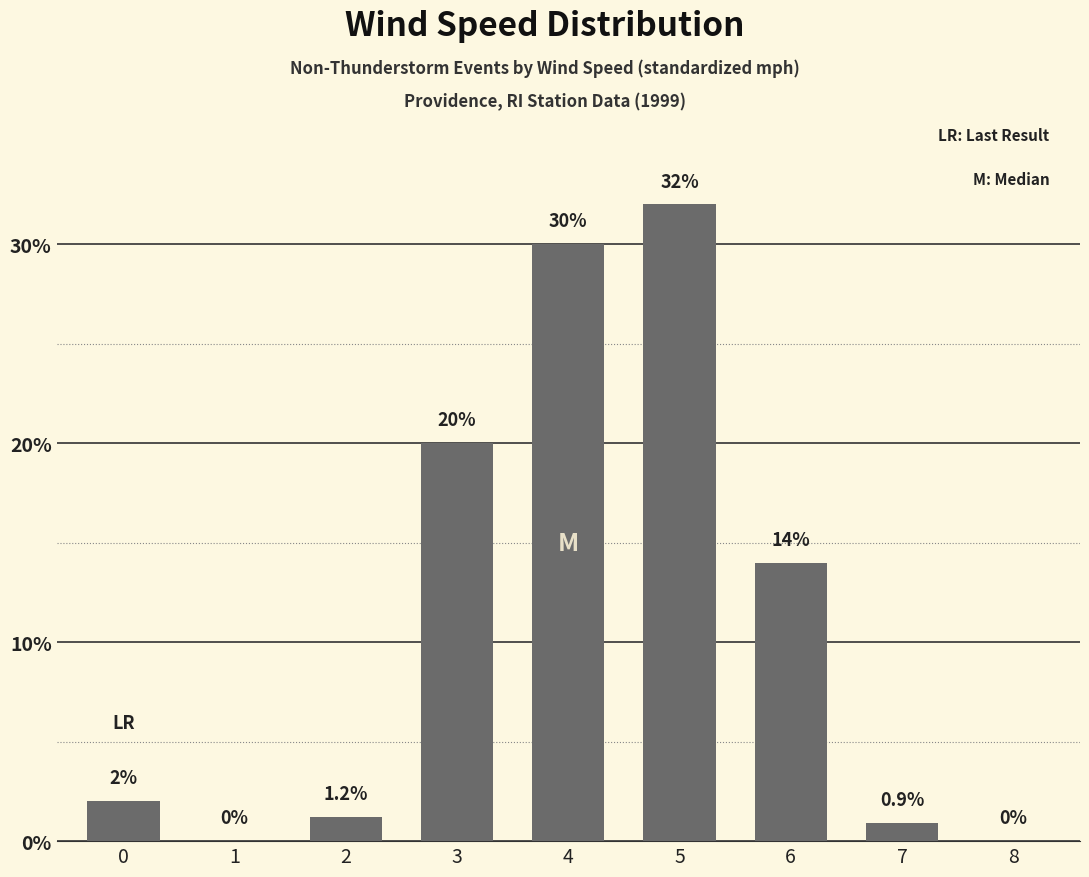

Are the bars grouped side by side (vs. stacked)?

No